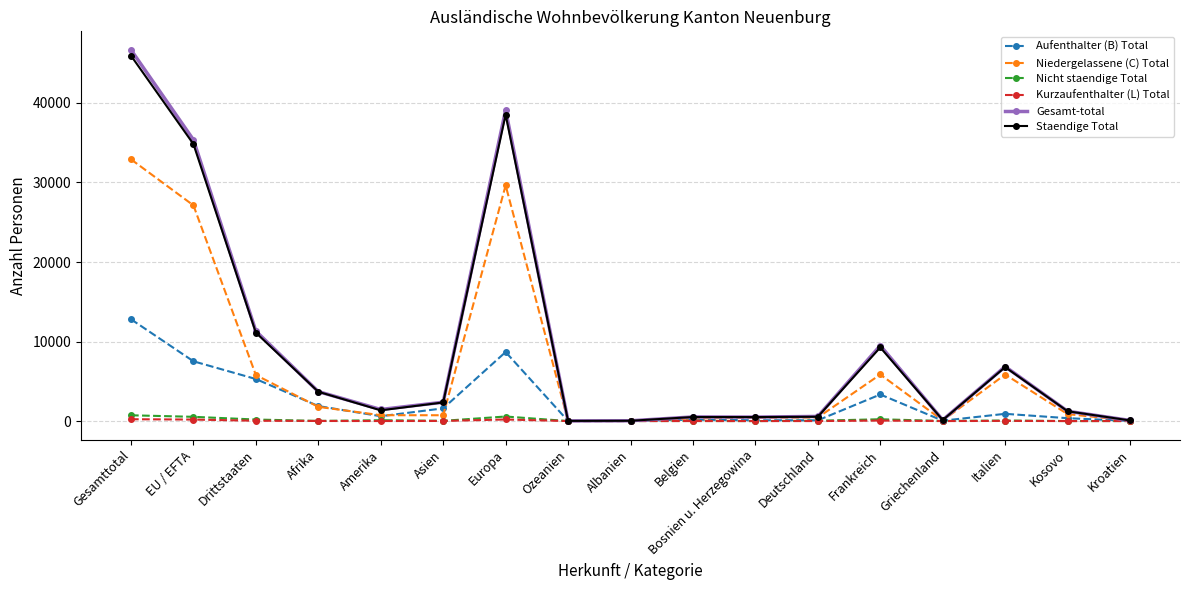

True or false: Staendige Total has more than 0 interior local peaks.

True